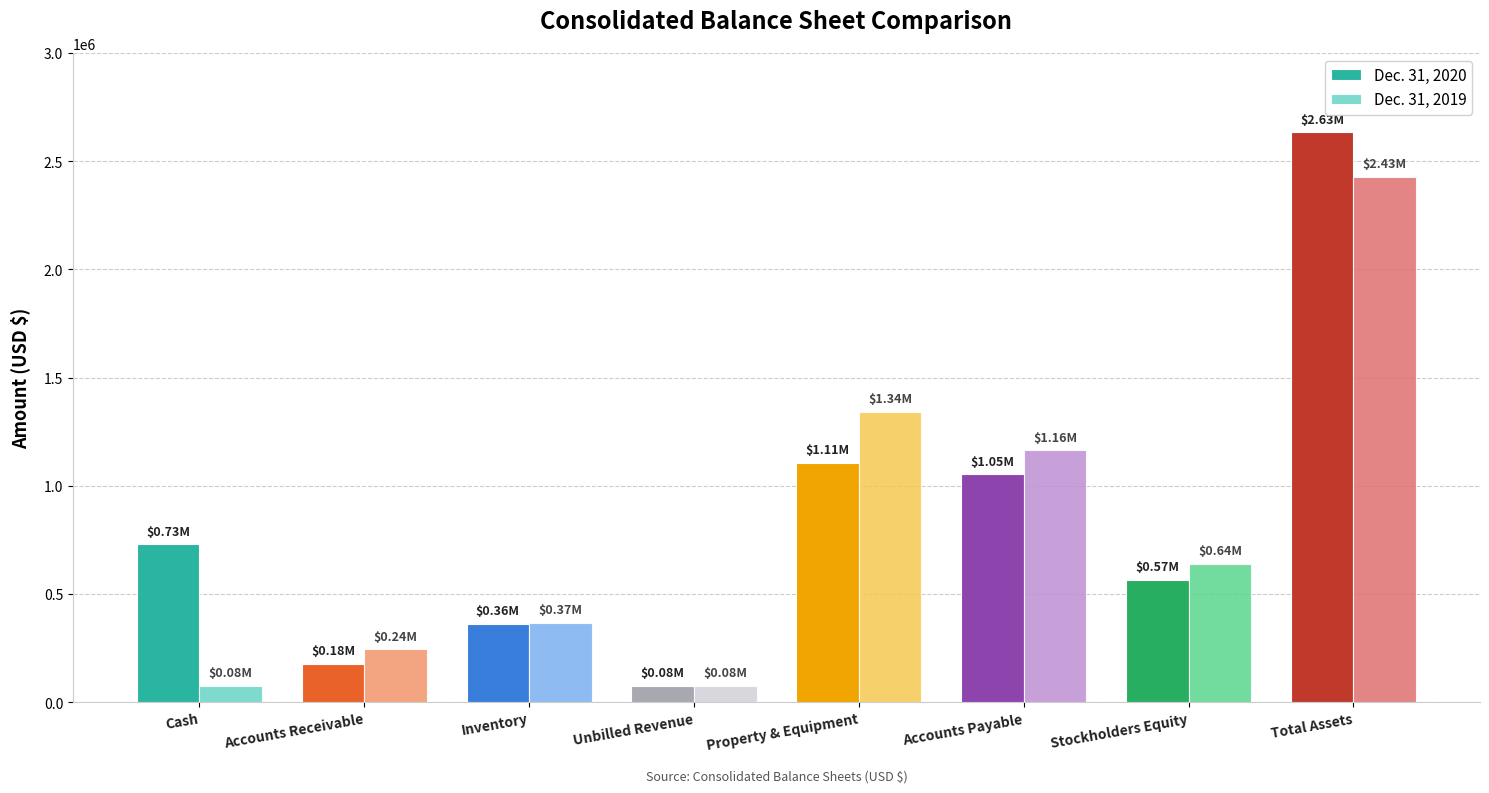

What is the value of the Dec. 31, 2020 bar at the 3rd from the left?

361422